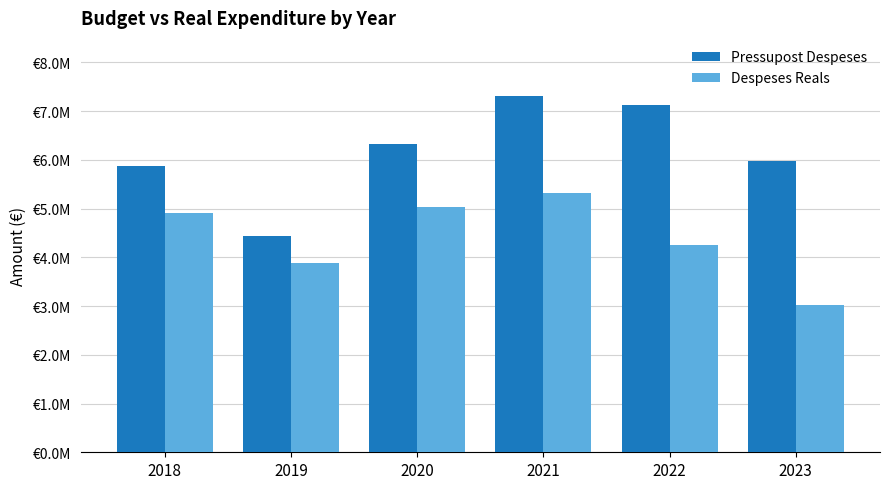

Are the bars horizontal?

No